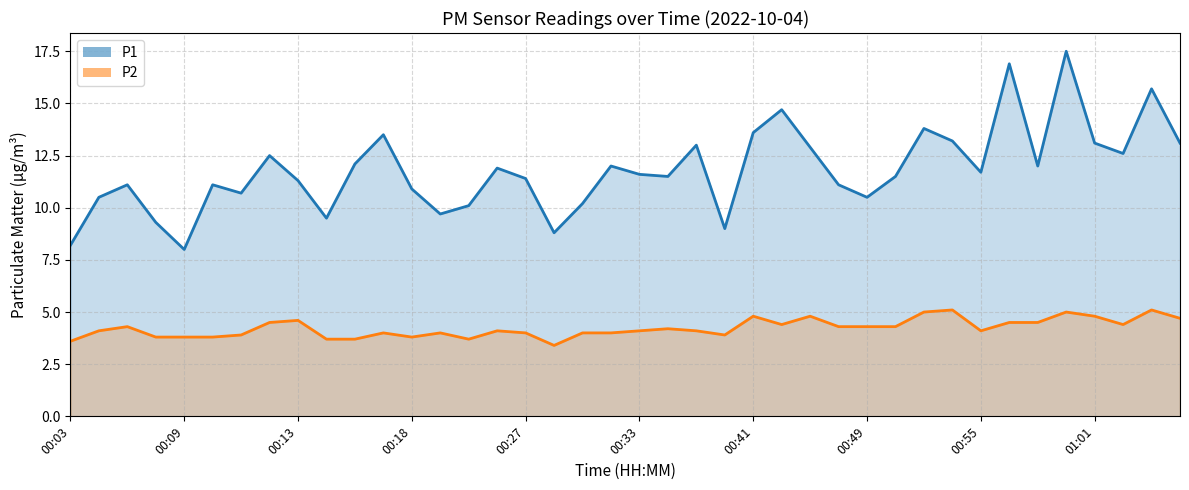

How many distinct data groups are displayed?

2